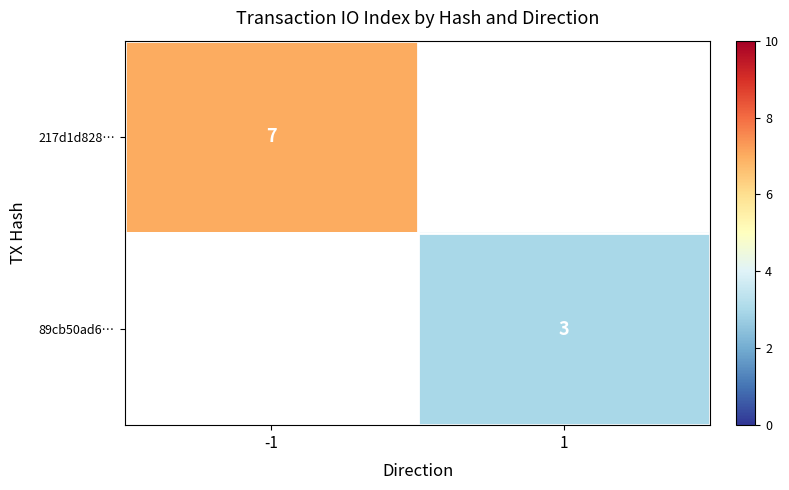

Is it true that 89cb50ad6… equals 5 at 1?

False